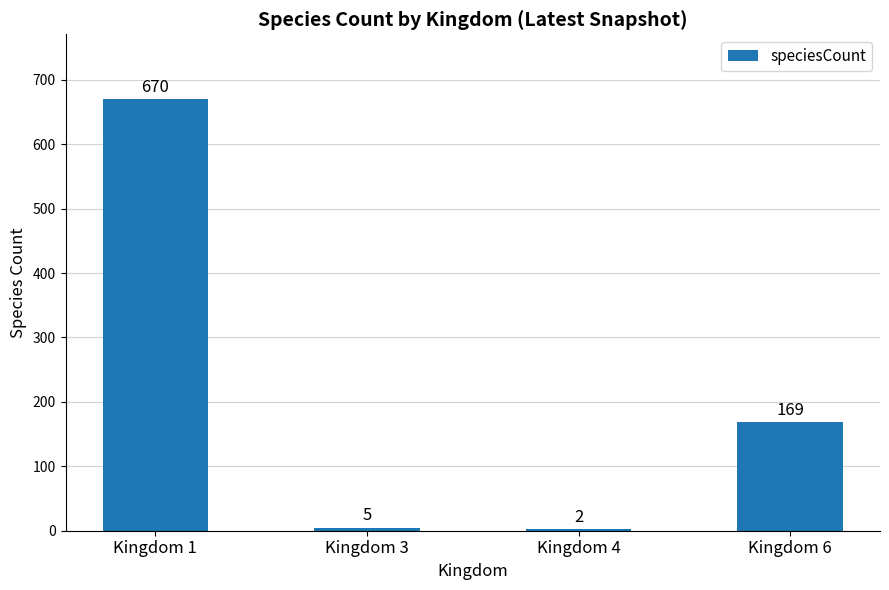

Is it true that the value at Kingdom 6 is 101?

False